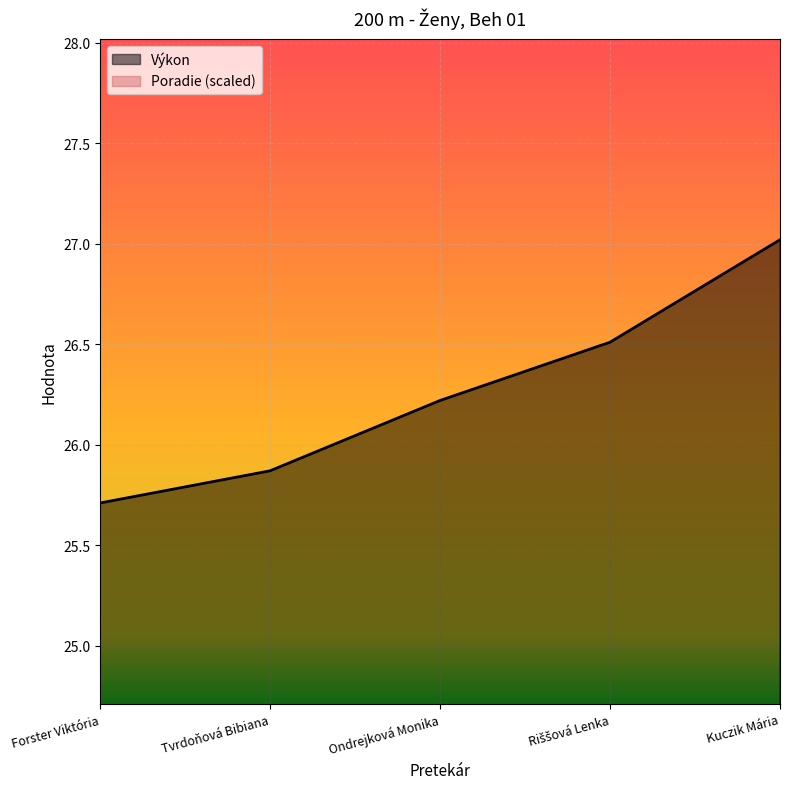

What is the sum of all Poradie values?

32.4